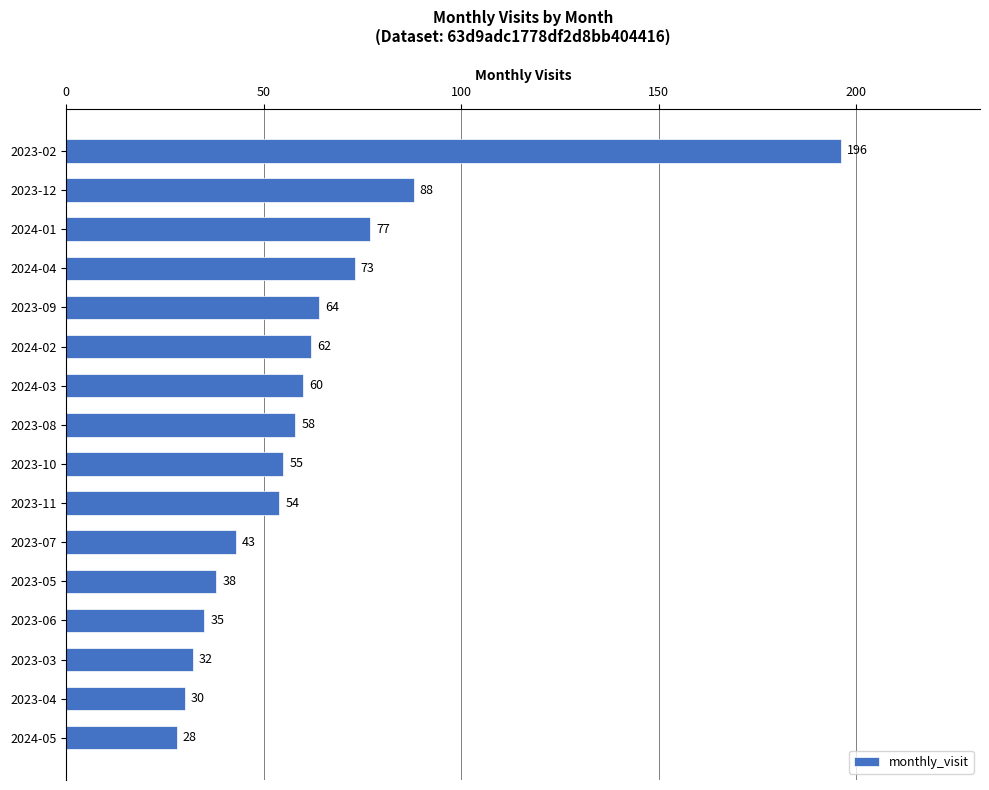

True or false: the data shows 62 at 2023-06.

False